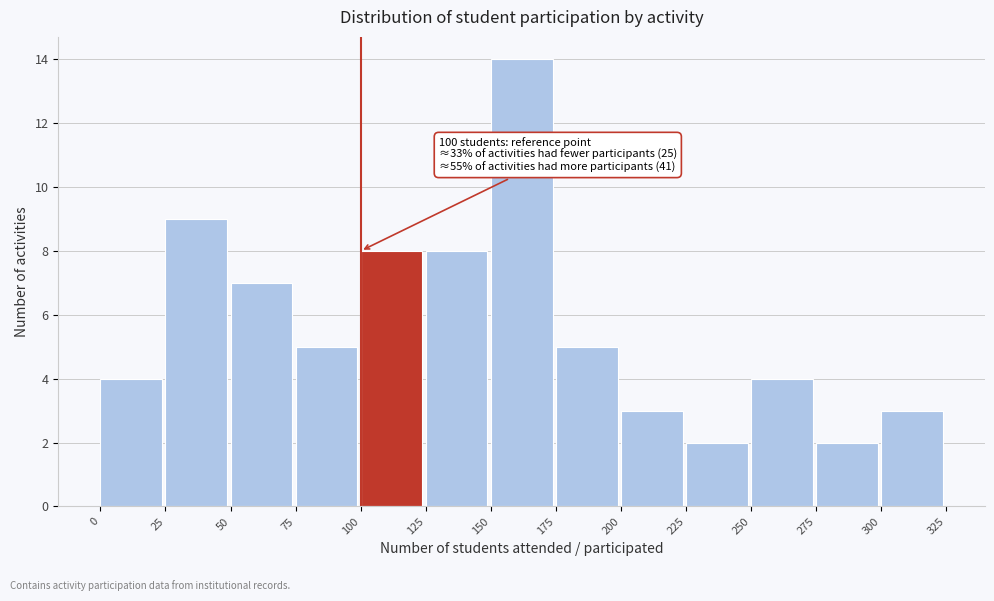

Which range on the x-axis has the tallest bar?

150 to 175